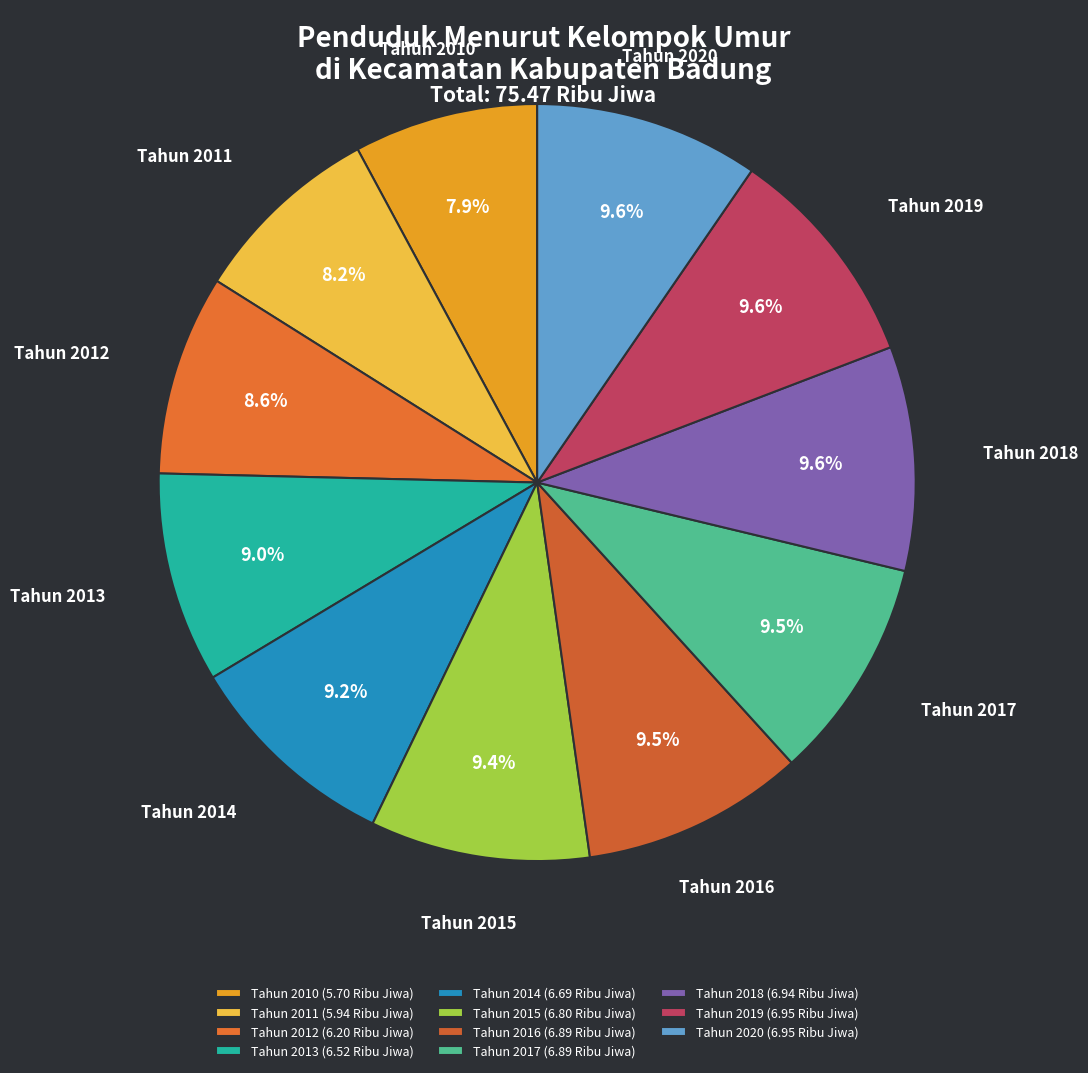

What is the ratio of the value at Tahun 2015 to the value at Tahun 2013?

1.0